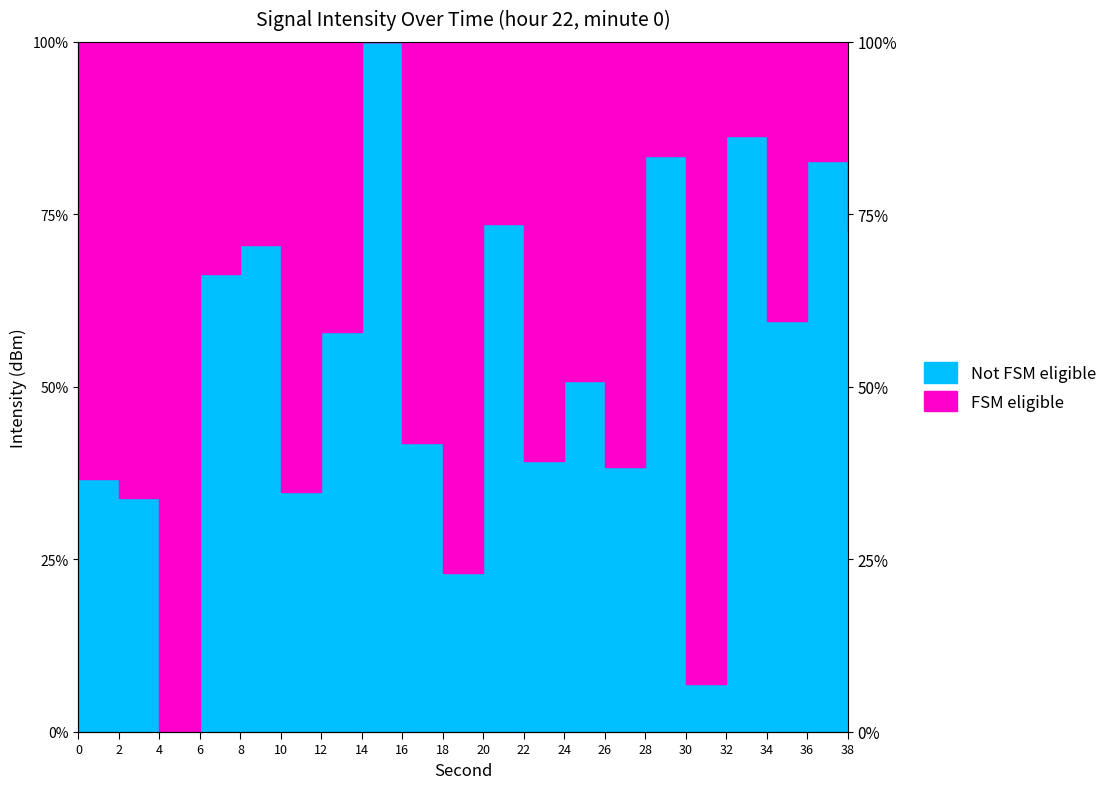

True or false: the data has more than 2 interior local peaks.

True